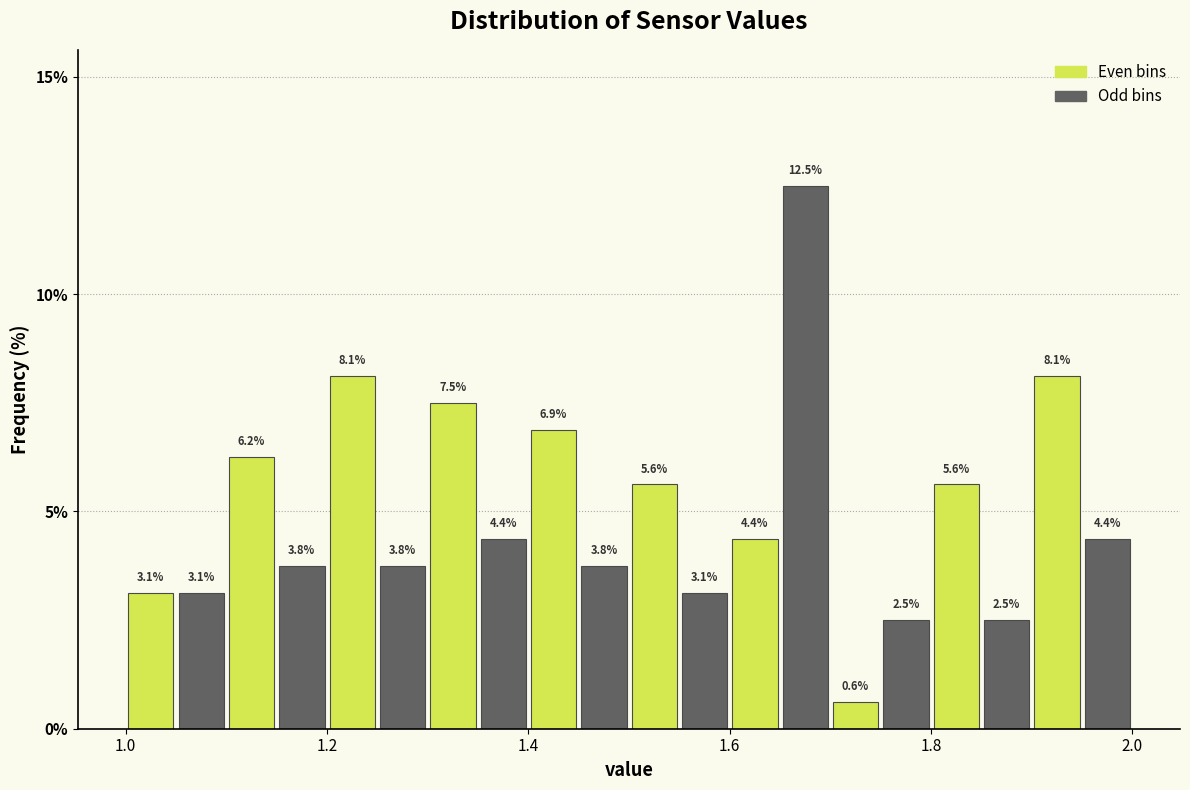

Around what value on the x-axis is the tallest bar? Give the approximate position of its centre, as read against the axis.

1.68